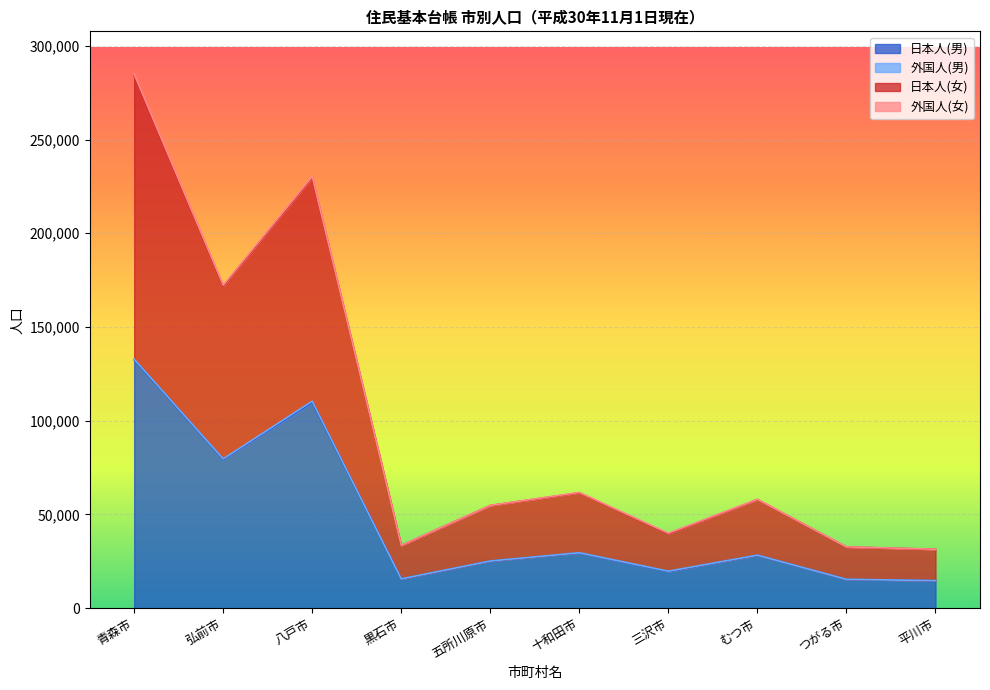

Which category has the highest value across all series?

青森市